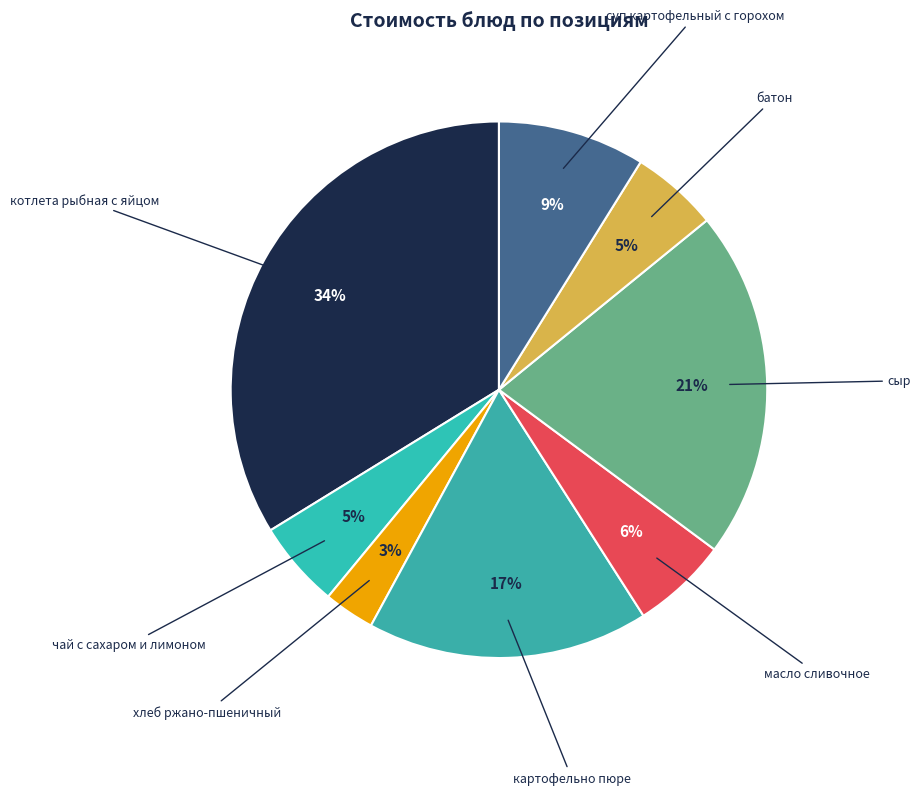

To the nearest percent, what percentage of the pie is масло сливочное?

6%